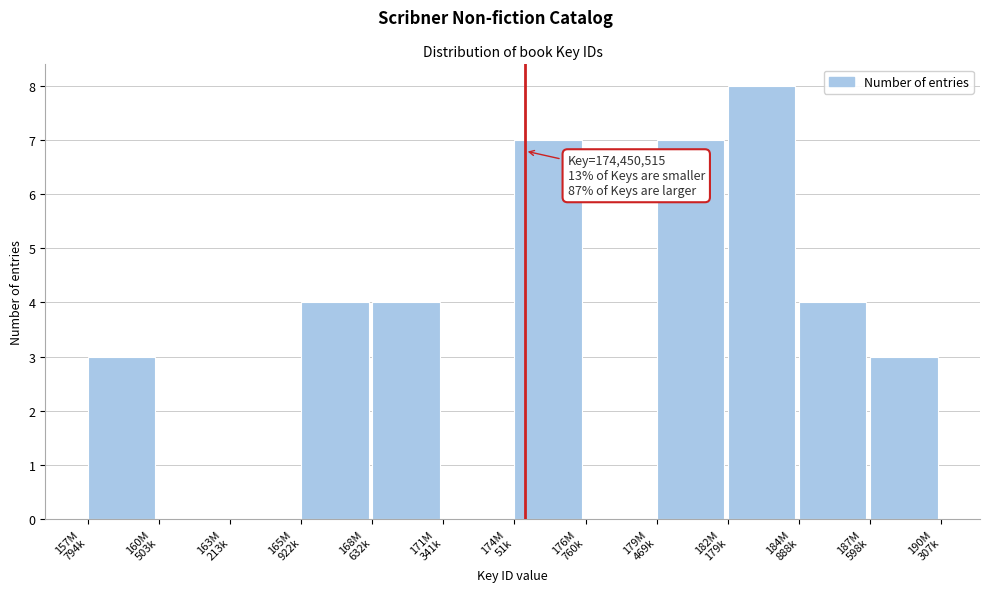

What is the sum of all values?

40